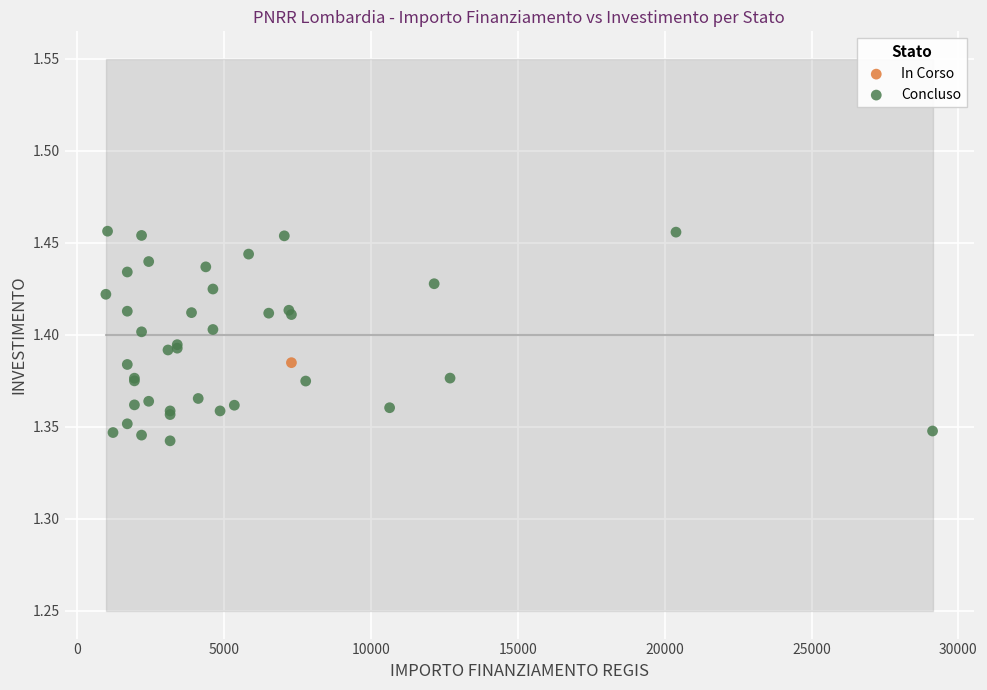

What are all the series names shown in the legend?

In Corso, Concluso